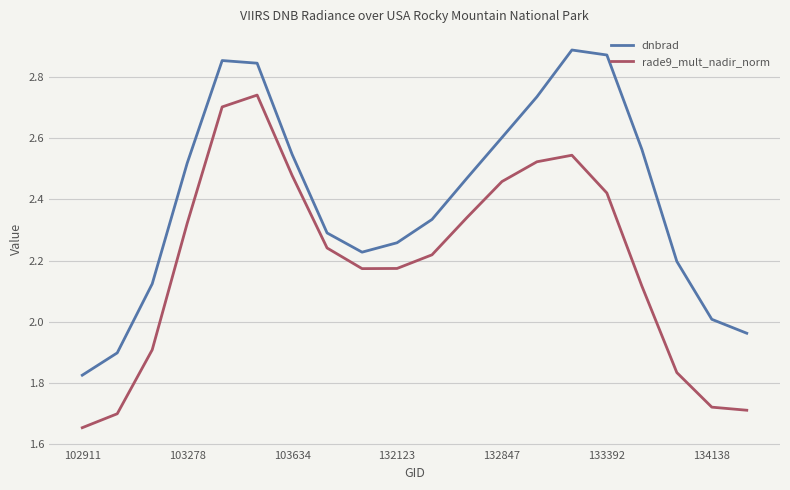

Which series has the largest total across all categories?

dnbrad